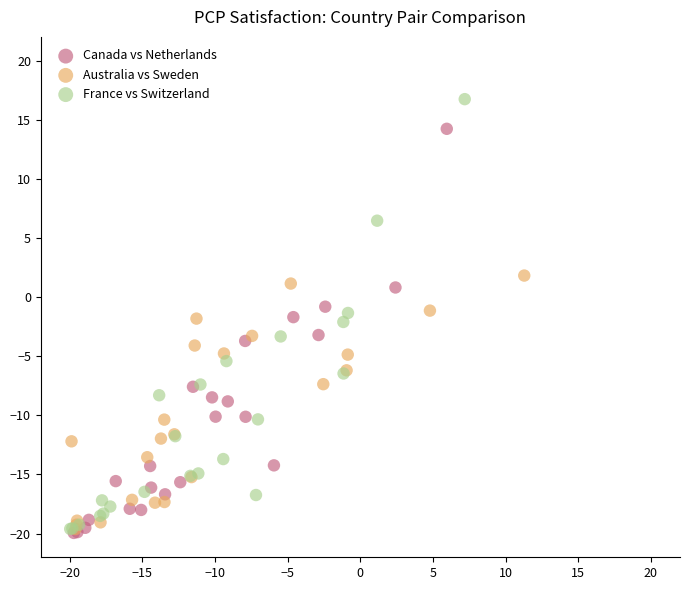

Which series contains the highest Y value?

France vs Switzerland